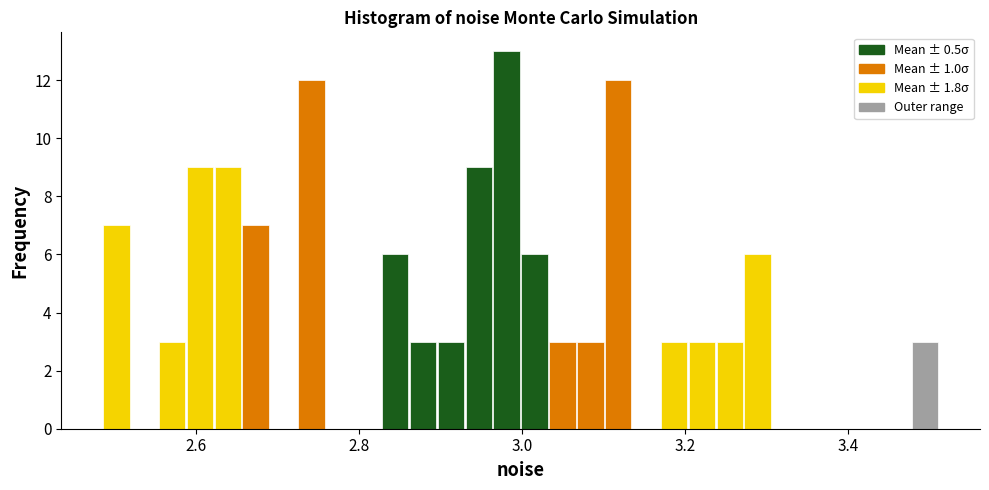

Around what value on the x-axis is the tallest bar? Give the approximate position of its centre, as read against the axis.

2.98